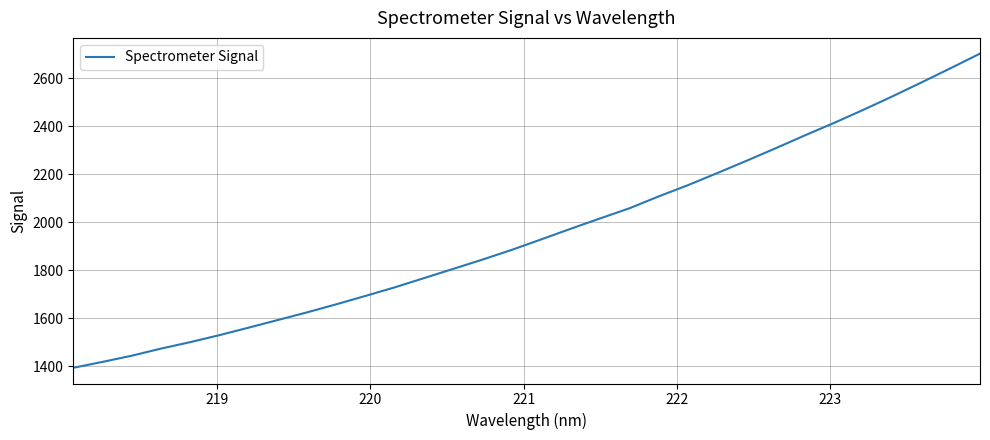

What is the smallest value displayed?

1392.8